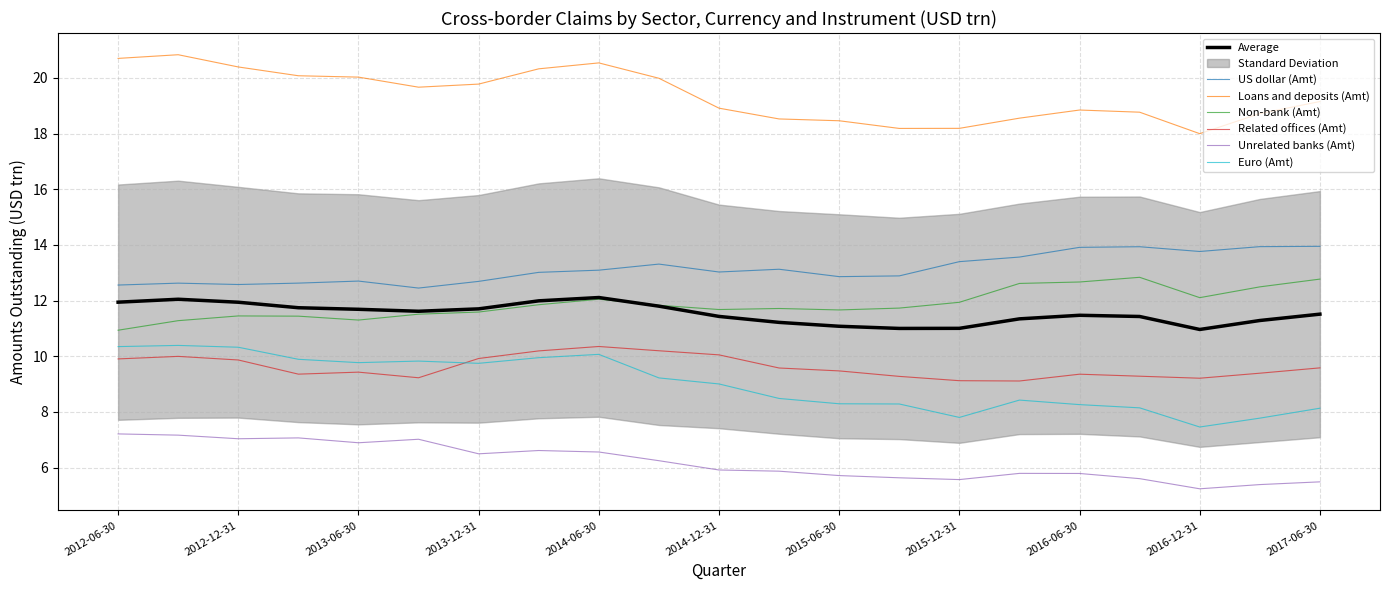

True or false: Loans and deposits (Amt) and Euro (Amt) cross at least once.

False